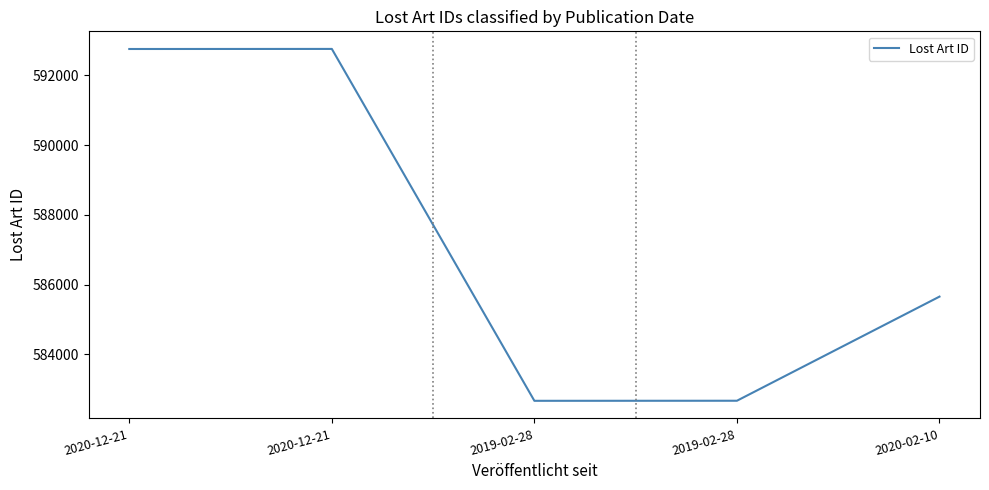

Reading left to right, extract all data points from this chart.

592759	592761	582667	582669	585656